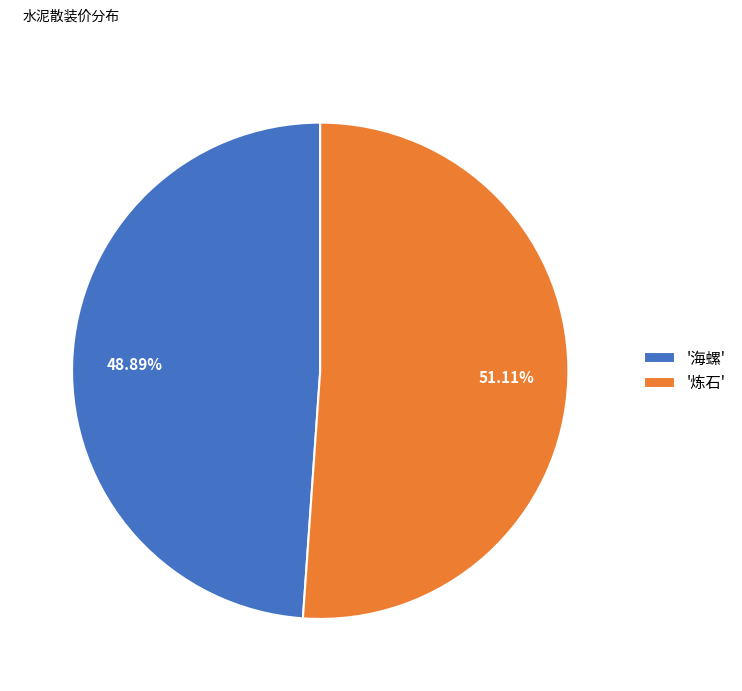

How many segments does this pie chart have?

2